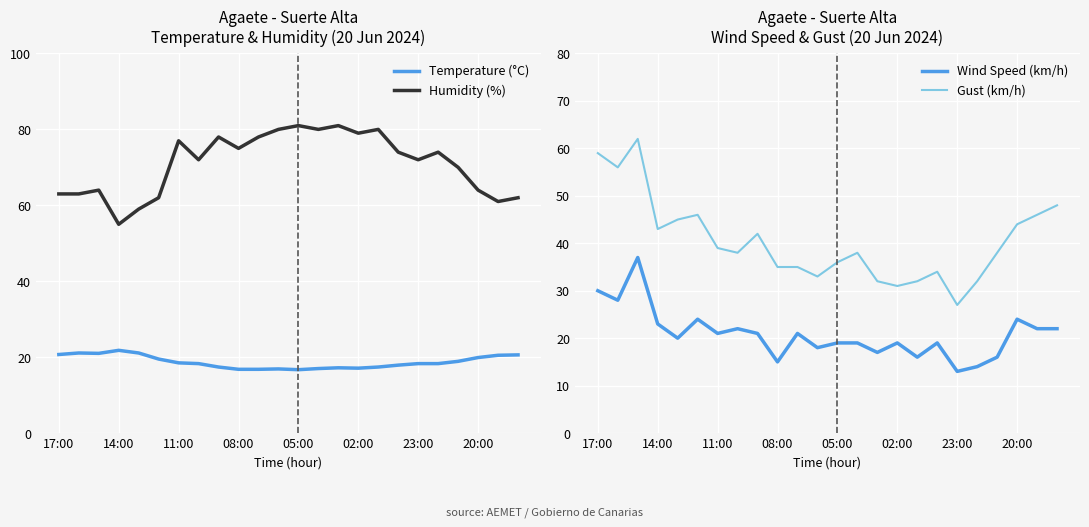

True or false: Wind Speed (km/h) has a value of 4.0 at 19.

False